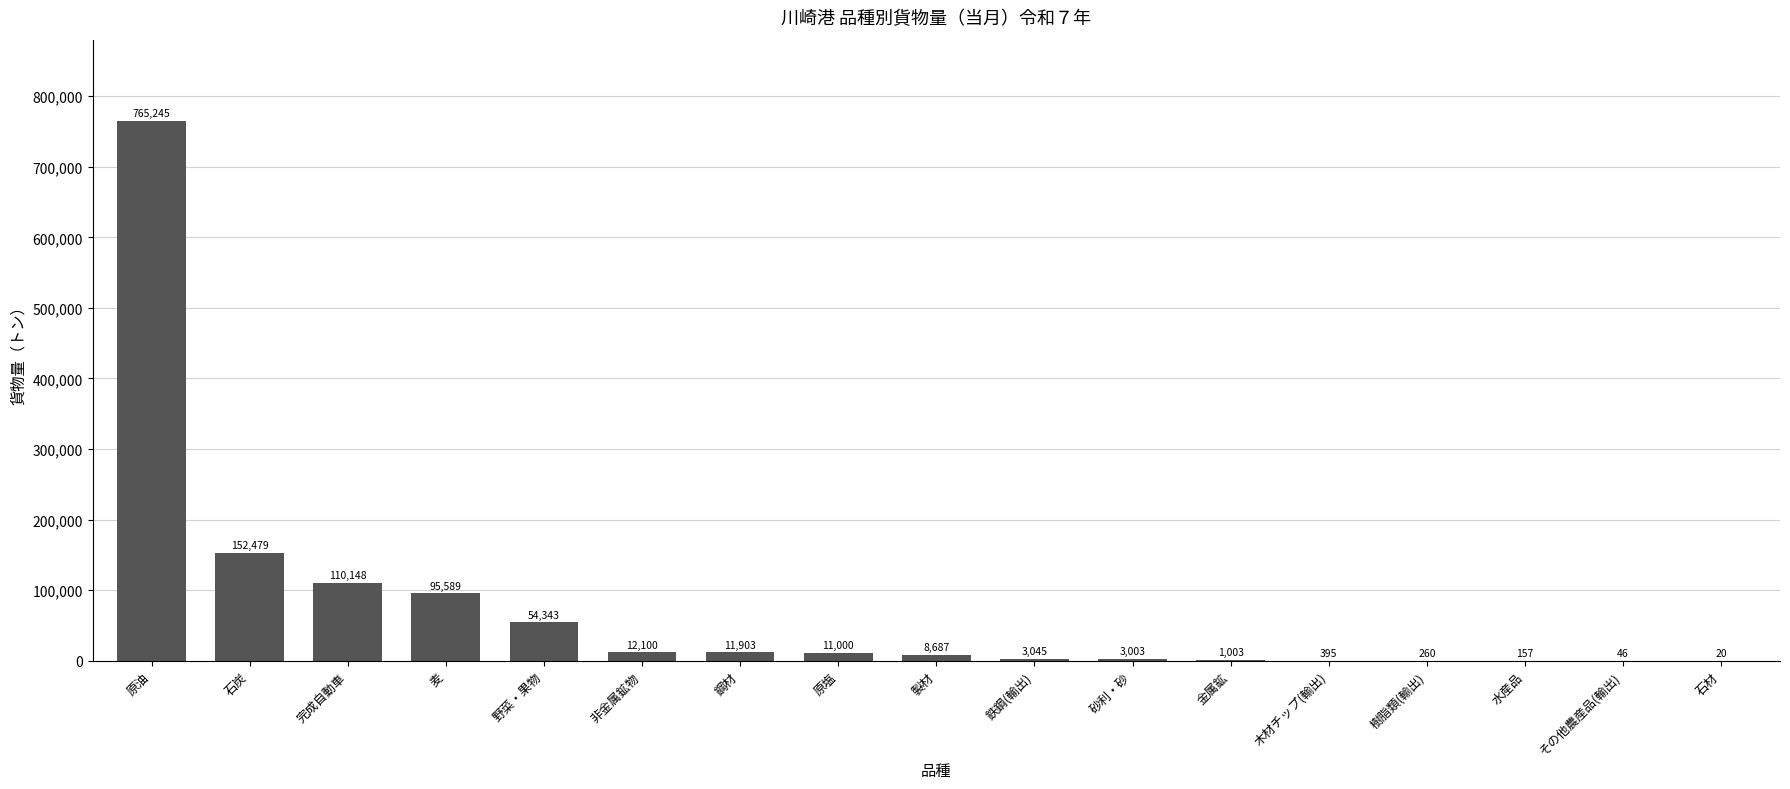

Count the number of categories in the chart.

17